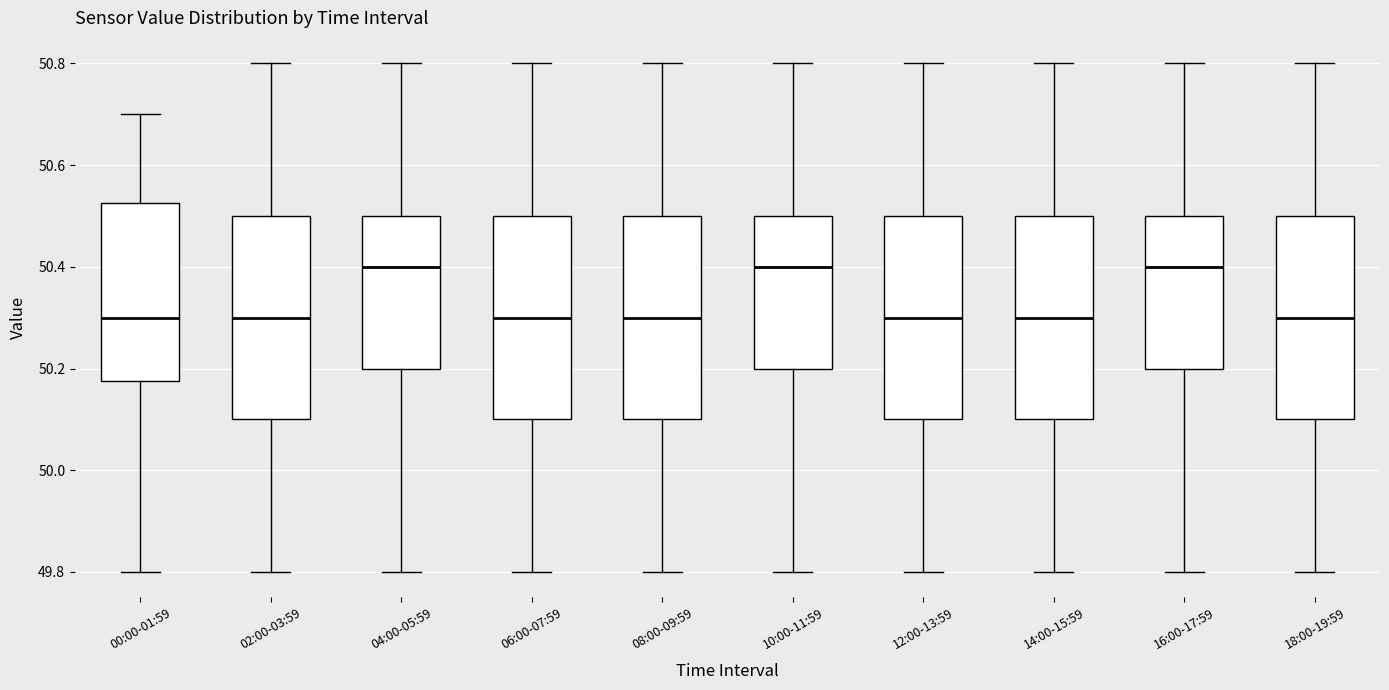

Where is the upper edge of the box for 18:00-19:59 on the y-axis? The values are not printed on the chart, so give them approximately, as read against the axis.

50.50